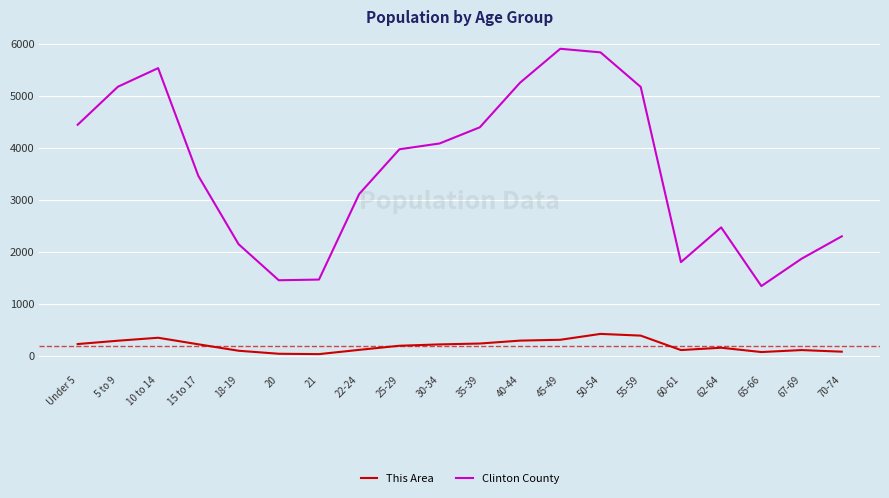

What is the total value across all series at 55-59?

5559